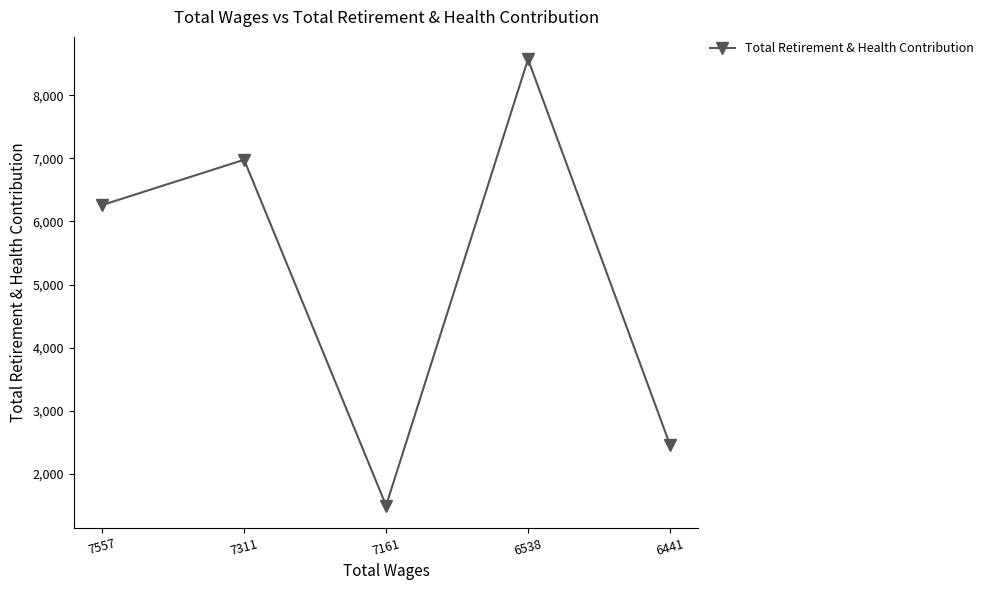

Between 7161 and 7557, which is larger?

7557